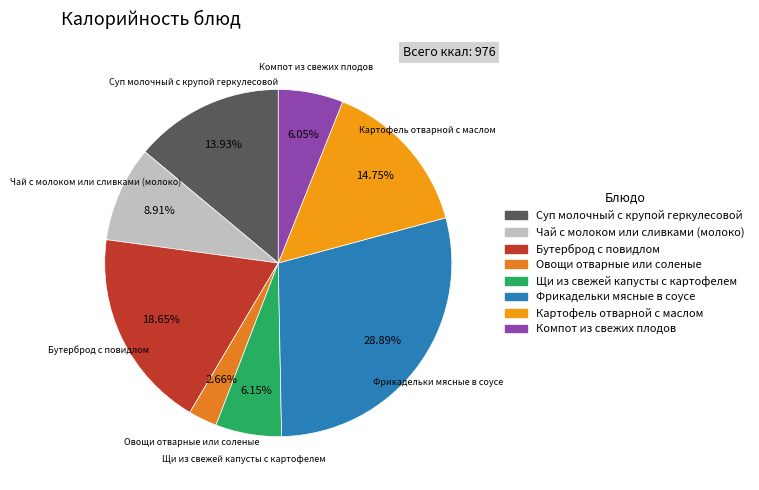

To the nearest percent, what is the difference between the Бутерброд с повидлом and Суп молочный с крупой геркулесовой slice percentages?

5%